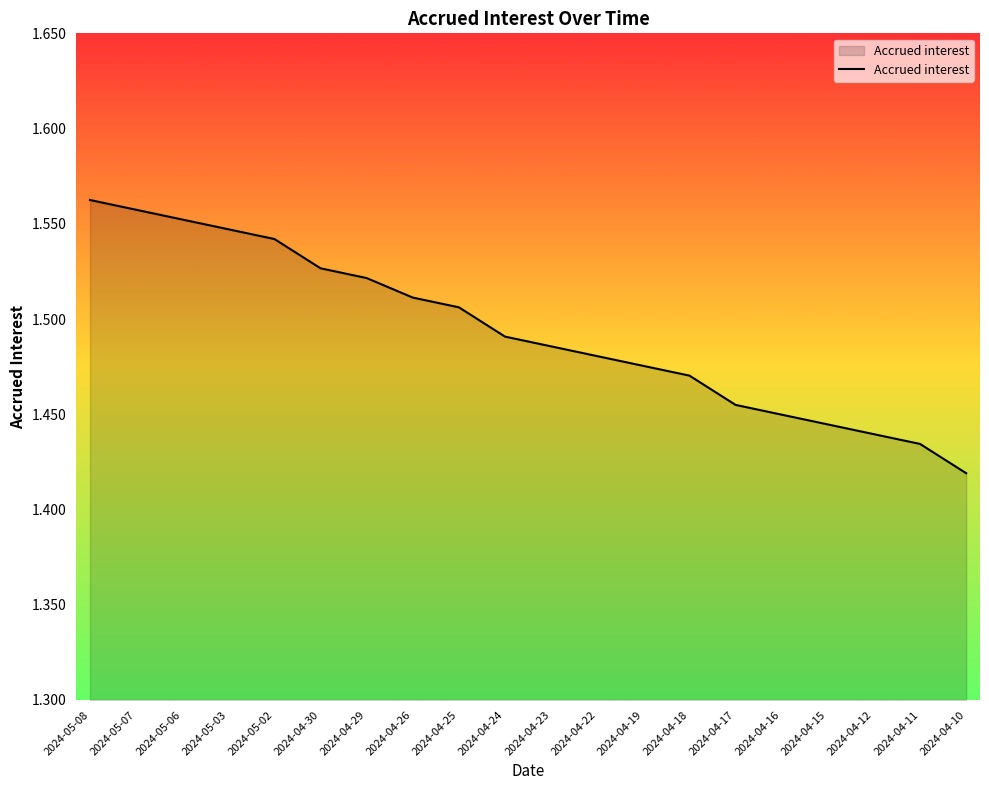

Approximately how many times larger is the value at 2024-04-24 compared to 2024-04-15?

1.0